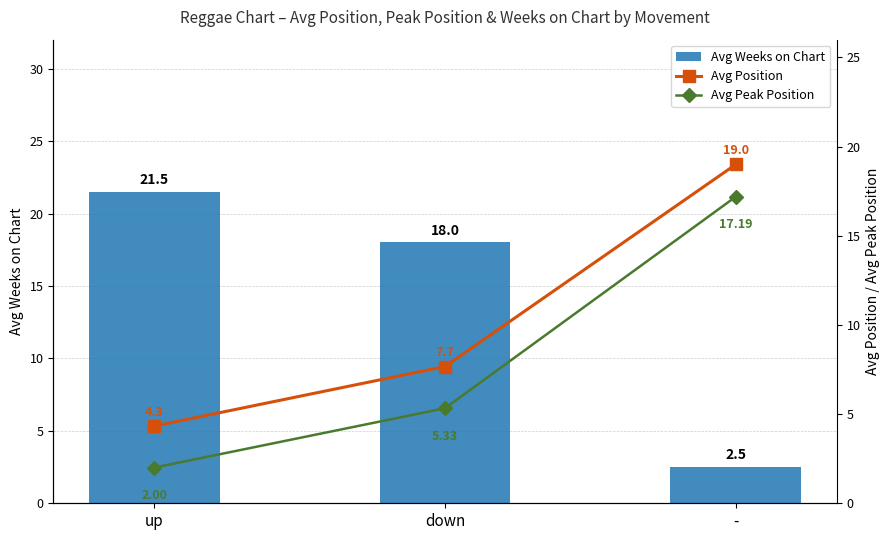

Which series has the largest total across all categories?

Avg Weeks on Chart